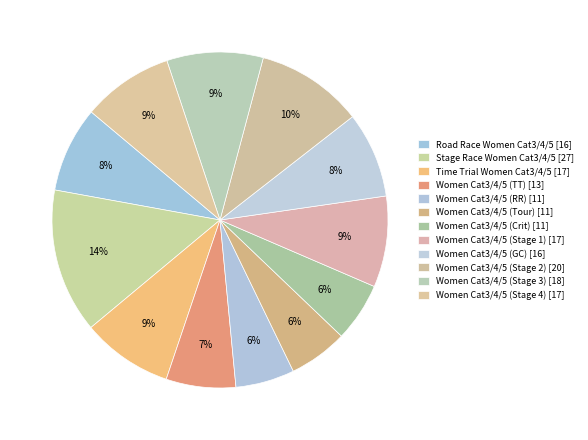

To the nearest percent, what is the combined percentage of Time Trial Women Cat3/4/5 and Women Cat3/4/5 (Stage 4)?

18%